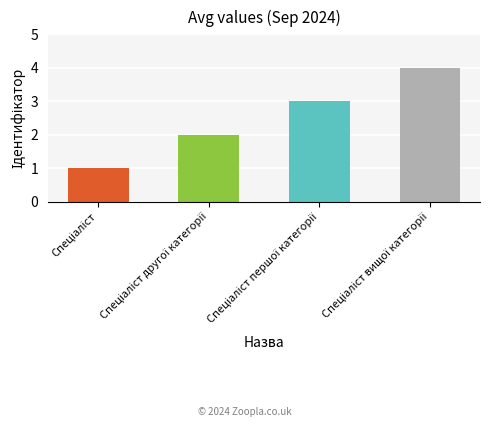

What is the maximum value shown in the chart?

4